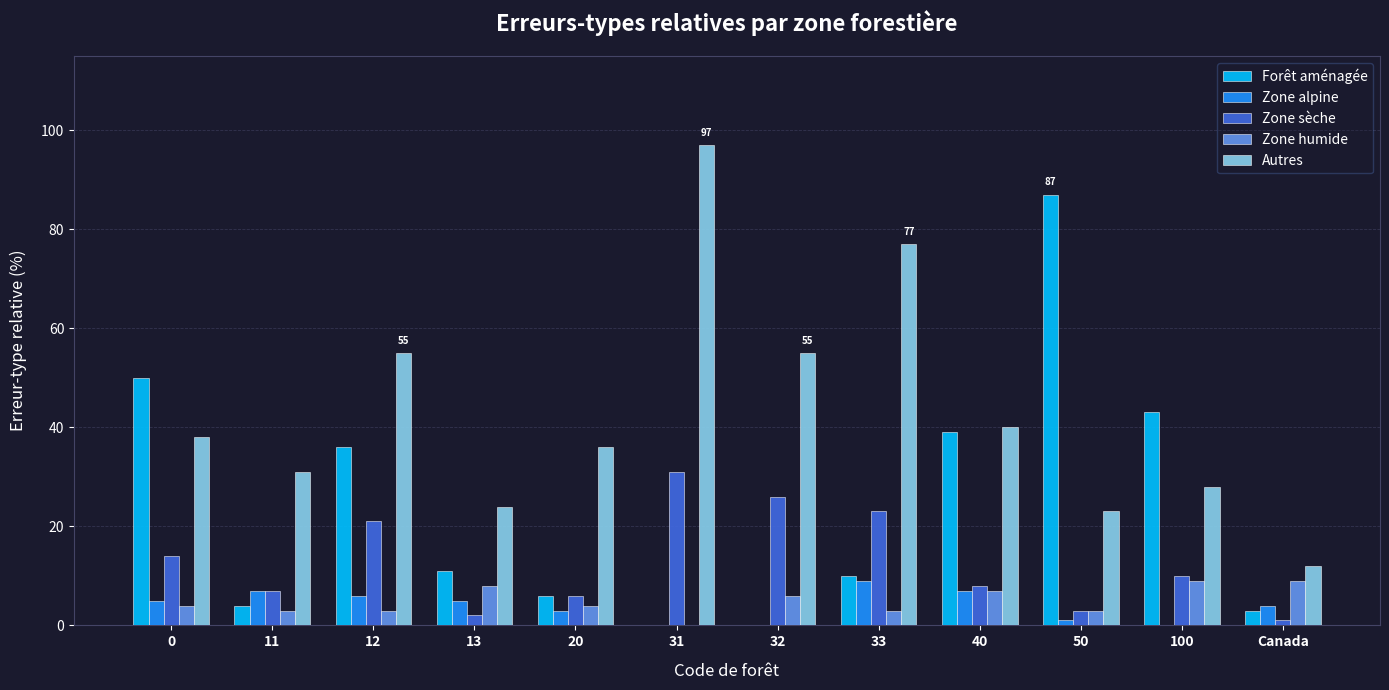

Reading left to right, list all the values displayed in this chart.

Forêt aménagée: 50	4	36	11	6	0	0	10	39	87	43	3
Zone alpine: 5	7	6	5	3	0	0	9	7	1	0	4
Zone sèche: 14	7	21	2	6	31	26	23	8	3	10	1
Zone humide: 4	3	3	8	4	0	6	3	7	3	9	9
Autres: 38	31	55	24	36	97	55	77	40	23	28	12